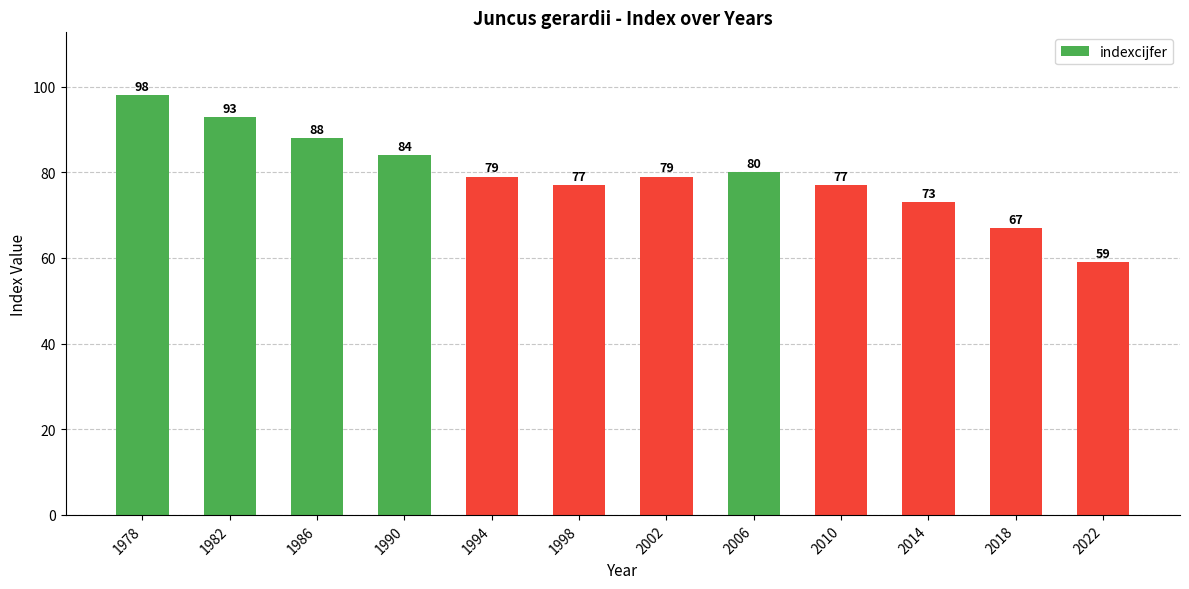

Reading left to right, extract all data points from this chart.

1978=98	1982=93	1986=88	1990=84	1994=79	1998=77	2002=79	2006=80	2010=77	2014=73	2018=67	2022=59